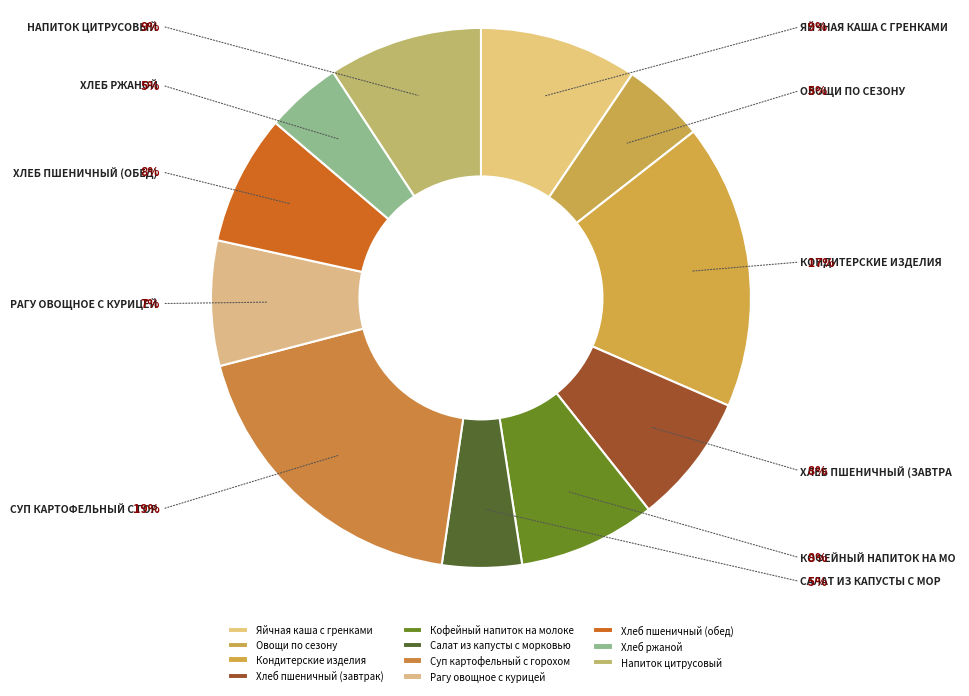

To the nearest percent, what portion does Салат из капусты с морковью represent?

5%